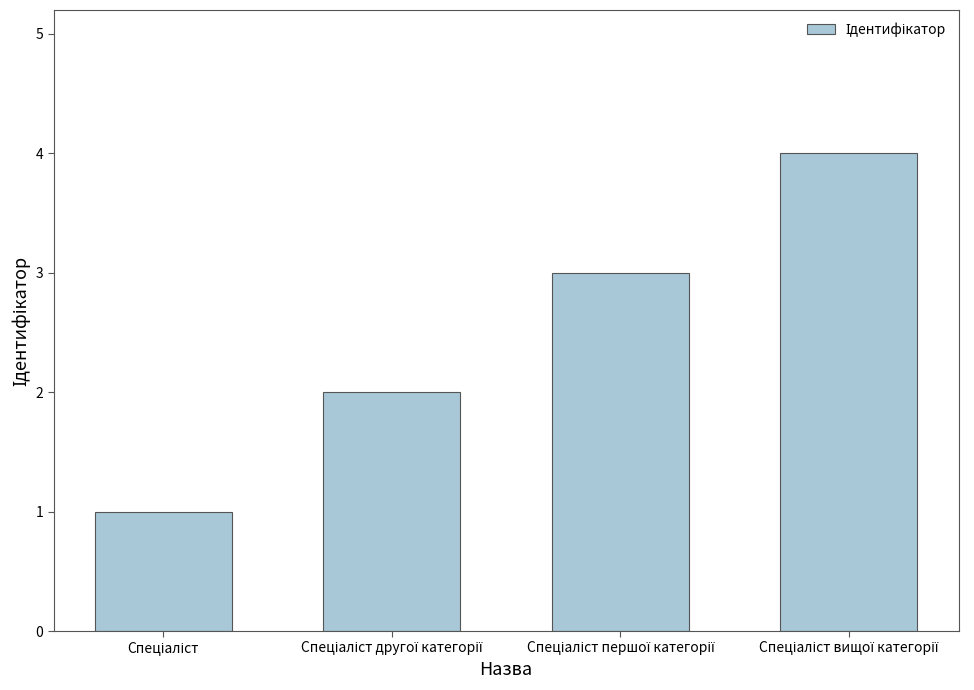

Count the number of data series in this chart.

1